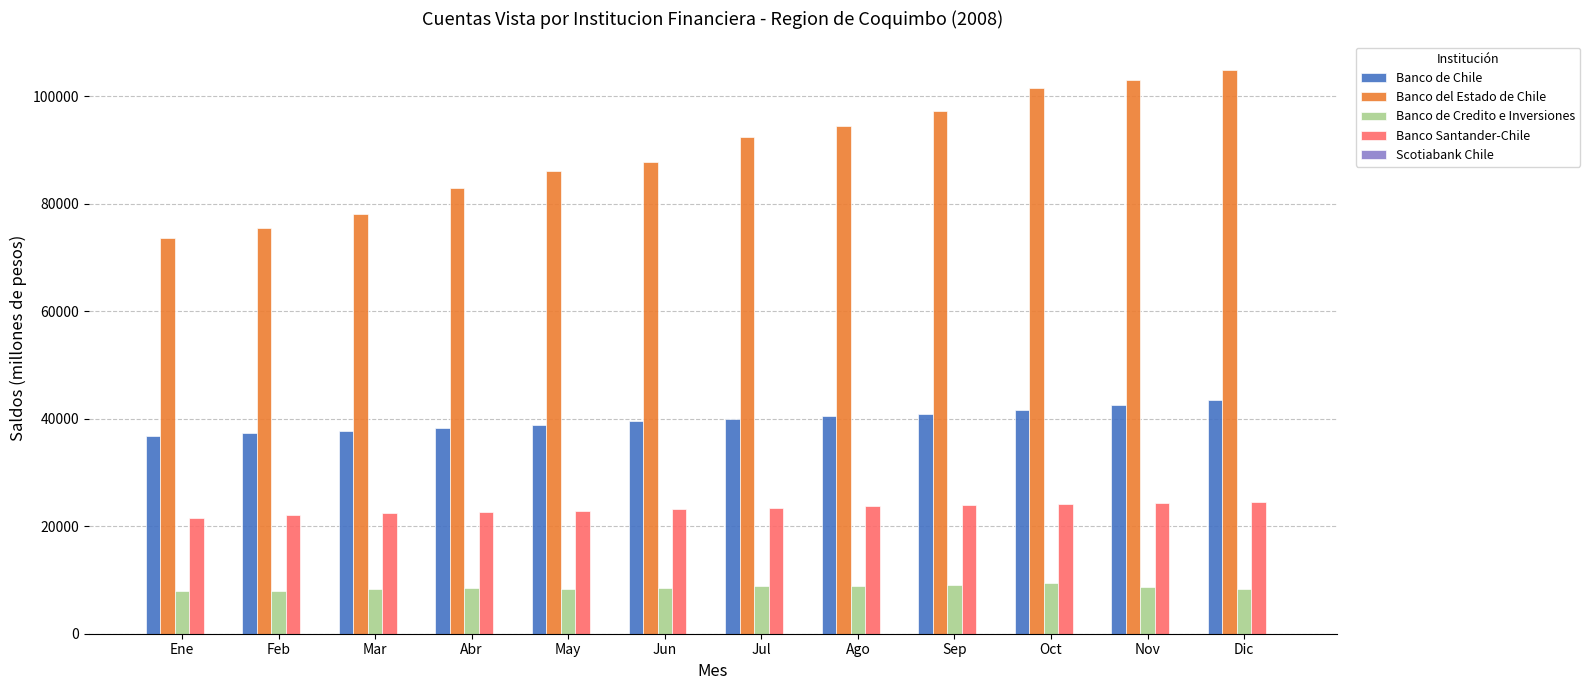

Which series has the largest total across all categories?

Banco del Estado de Chile